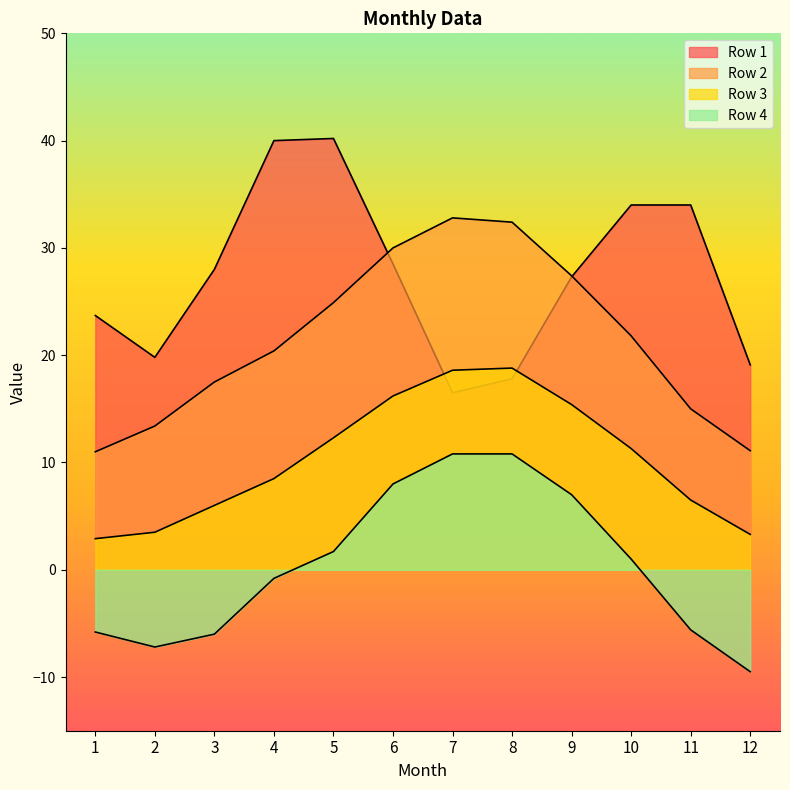

True or false: Row 3 and Row 4 intersect in this chart.

False